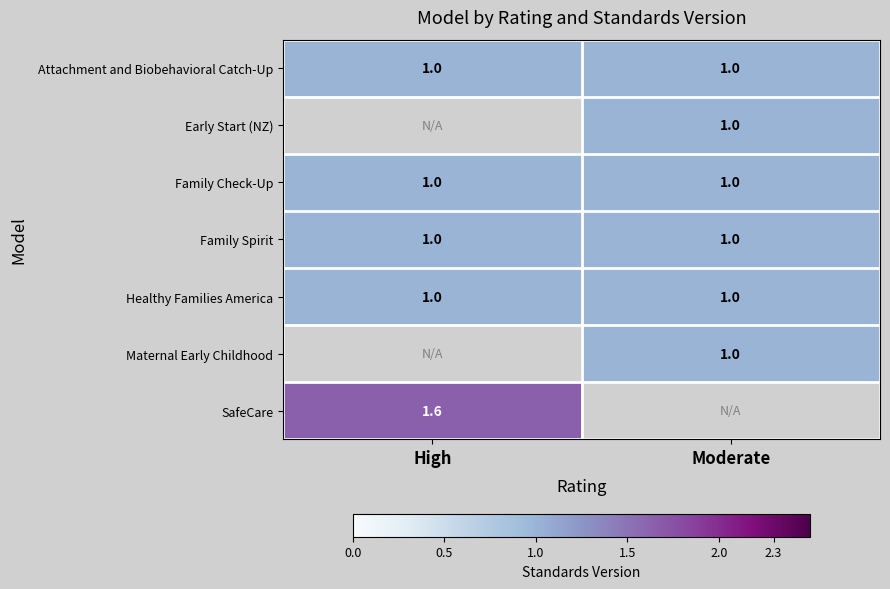

What is the minimum value for Attachment and Biobehavioral Catch-Up?

1.0